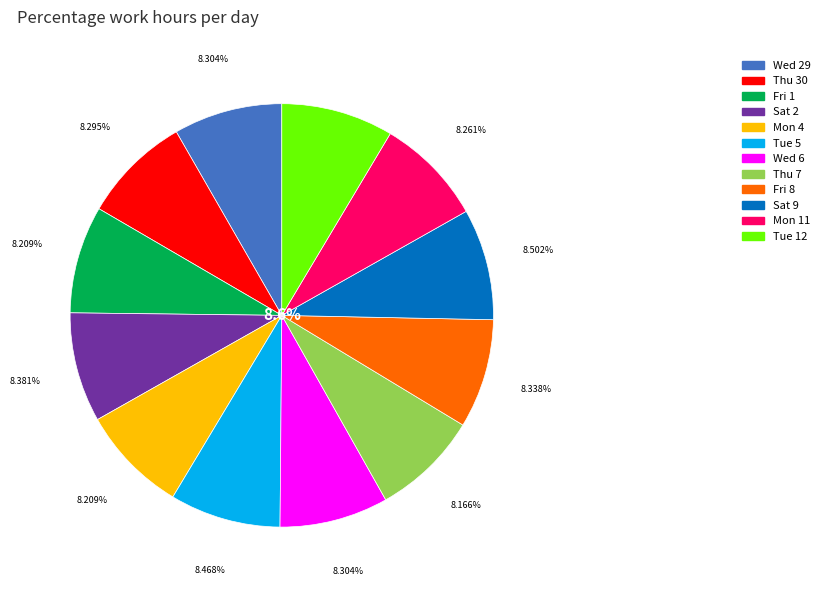

The Thu 30 slice represents 1% of the pie. True or false?

False